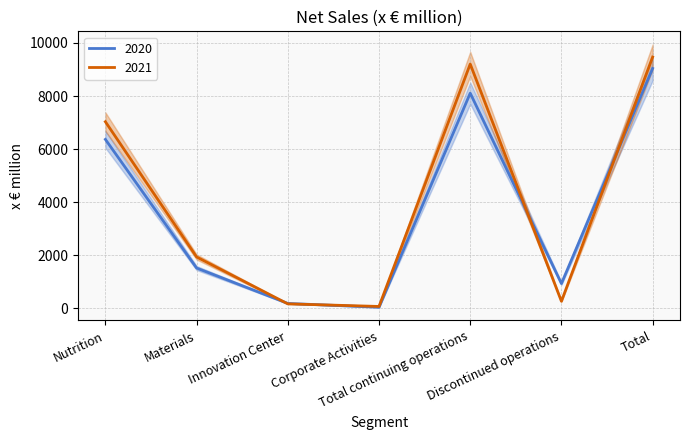

At which label does 2020 reach its peak?

Total